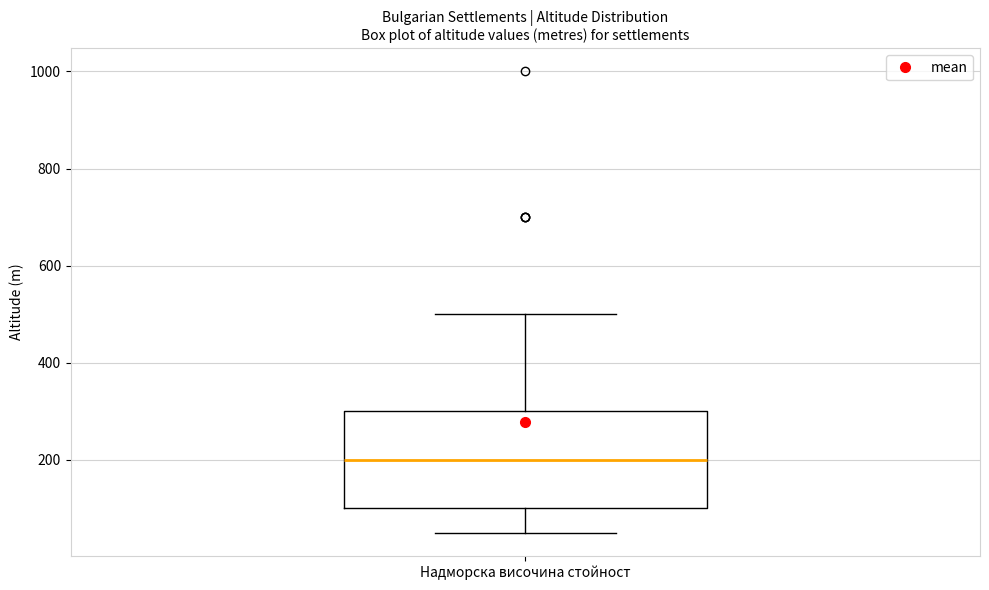

Read this box plot against the y-axis: the position of the median line, the range covered by the box, and the ends of both whiskers. The values are not printed on the chart, so give them approximately, as read against the axis.

median 200, box 100 to 300, whiskers 60 to 500